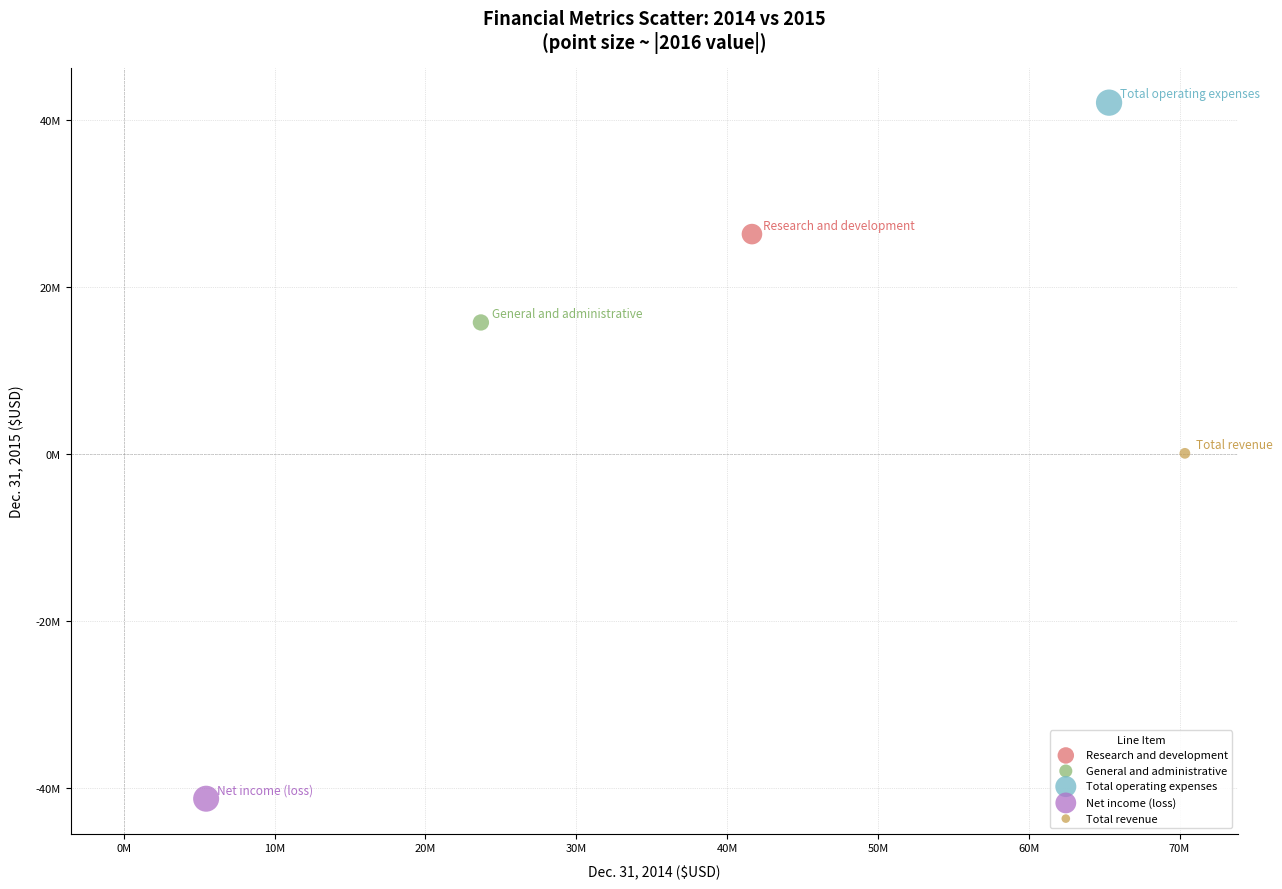

Which series reaches the minimum Y coordinate?

Net income (loss)